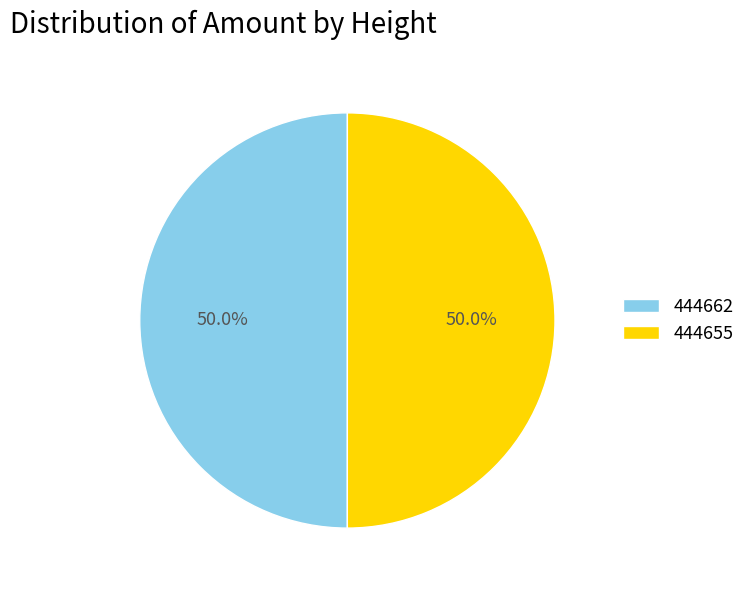

How many slices are in this pie chart?

2